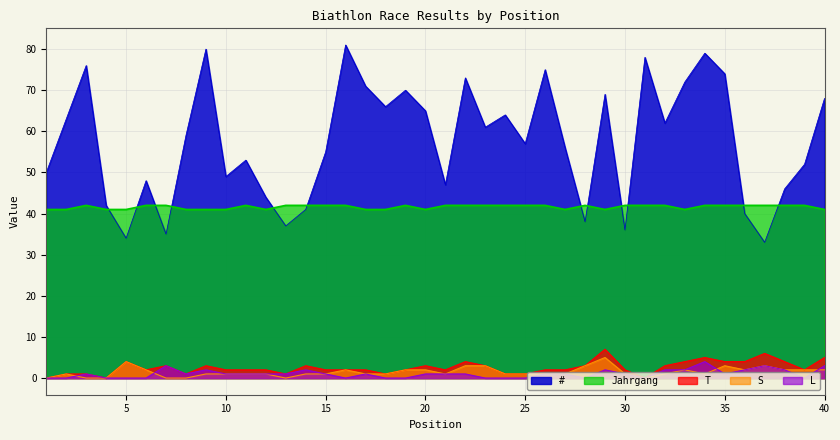

The value of S at 9 is 1. True or false?

False